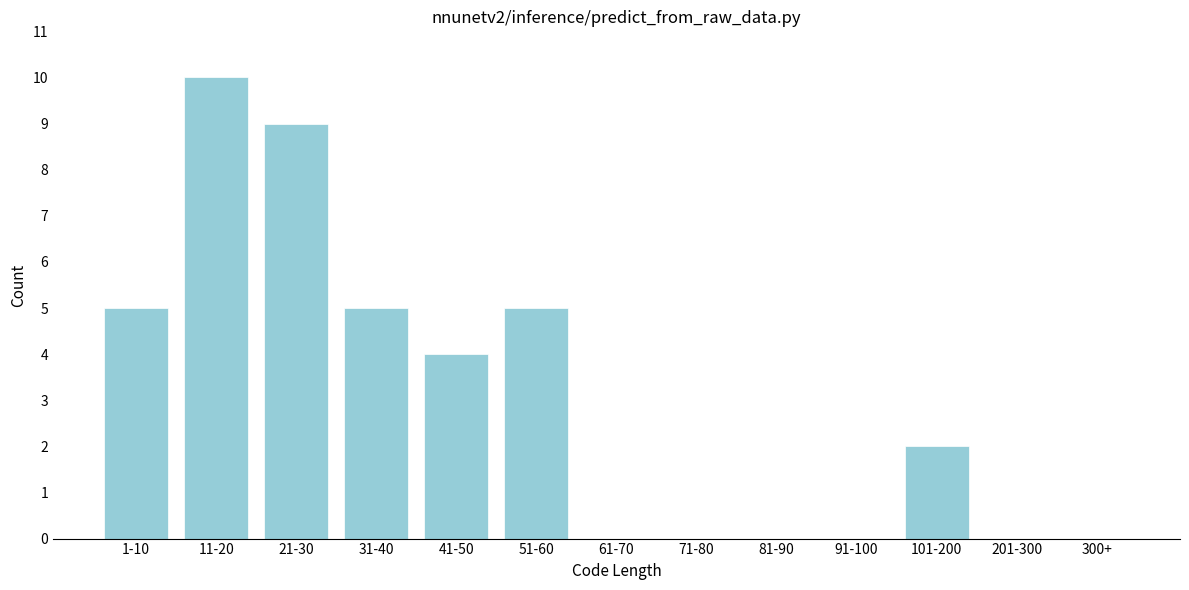

Reading right to left, list all the values displayed in this chart.

300+=0	201-300=0	101-200=2	91-100=0	81-90=0	71-80=0	61-70=0	51-60=5	41-50=4	31-40=5	21-30=9	11-20=10	1-10=5